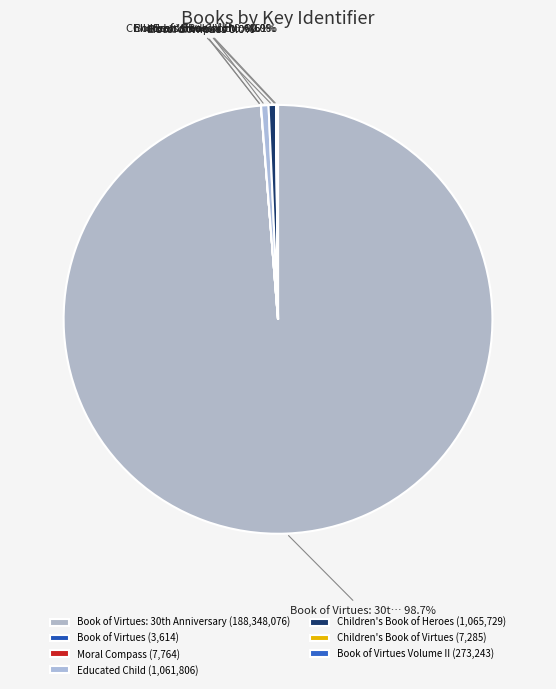

Rank the categories by value from lowest to highest.

Book of Virtues, Children's Book of Virtues, Moral Compass, Book of Virtues Volume II, Educated Child, Children's Book of Heroes, Book of Virtues: 30th Anniversary